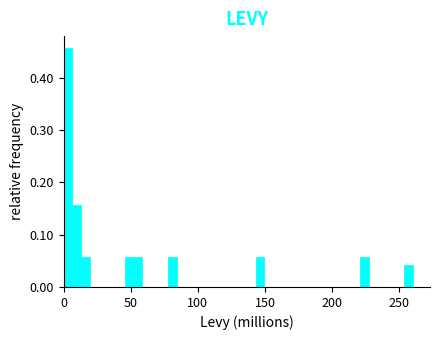

Read against the x-axis, roughly where is the centre of the tallest bar?

5